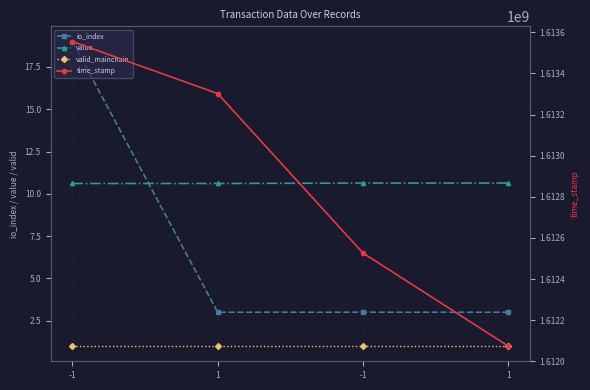

Does the chart display data point markers on the line(s)?

Yes